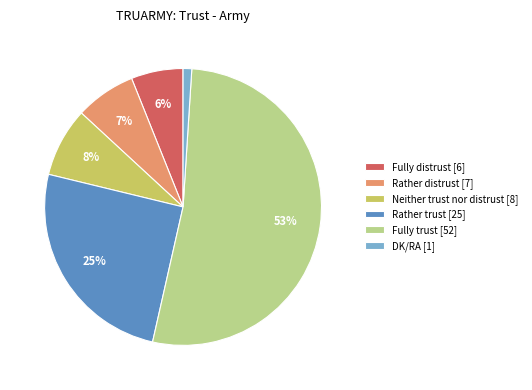

Which has a higher value, Fully trust or Rather distrust?

Fully trust